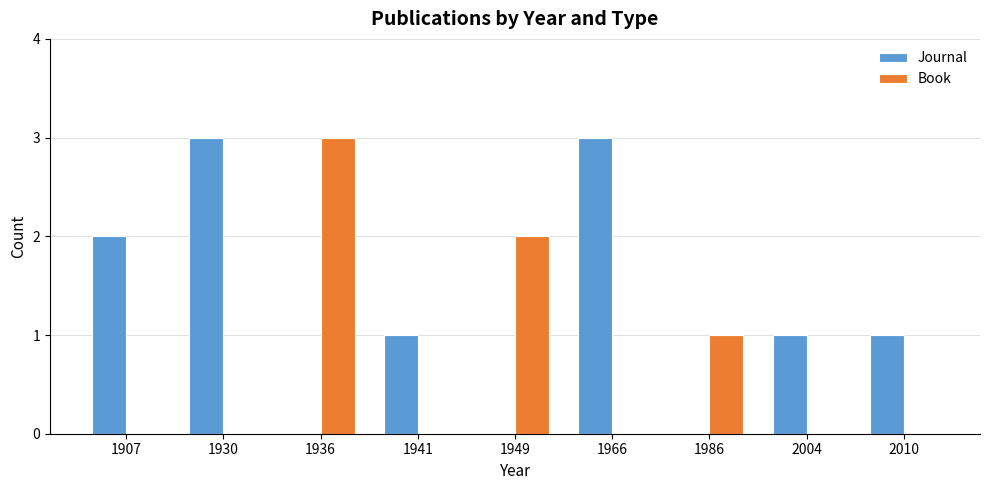

How many data points does each series have?

9